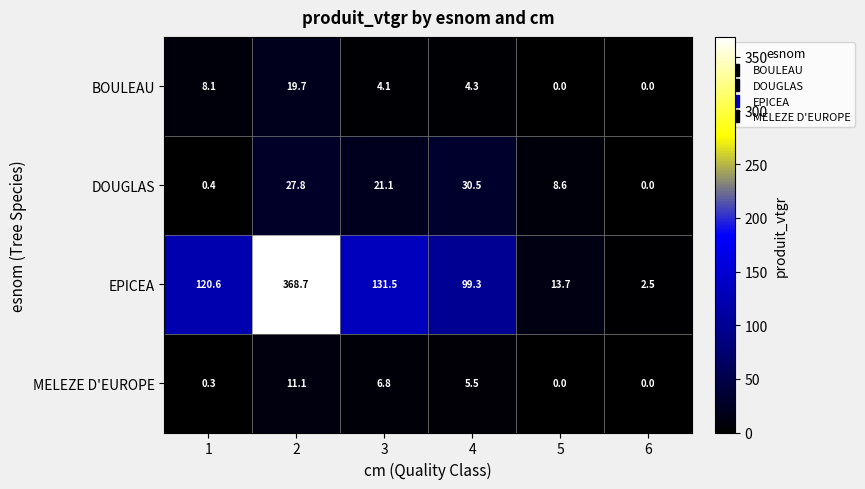

Between 1 and 6, which series saw the biggest shift?

EPICEA